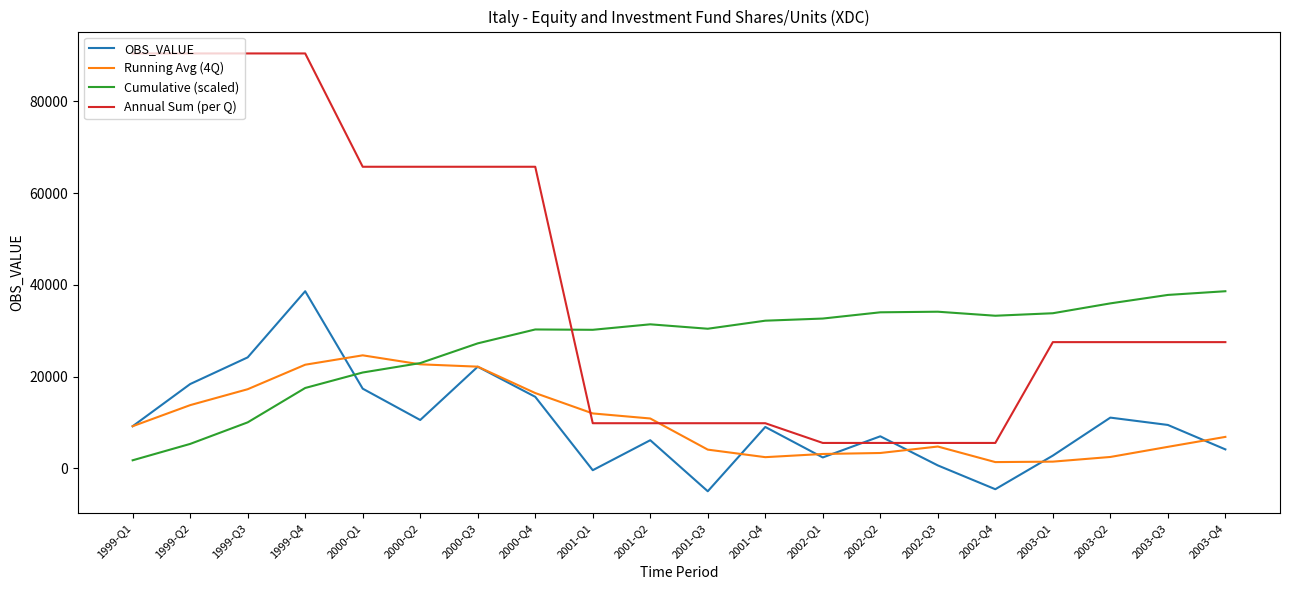

Is it true that Cumulative (scaled) equals 56366.3 at 2002-Q4?

False